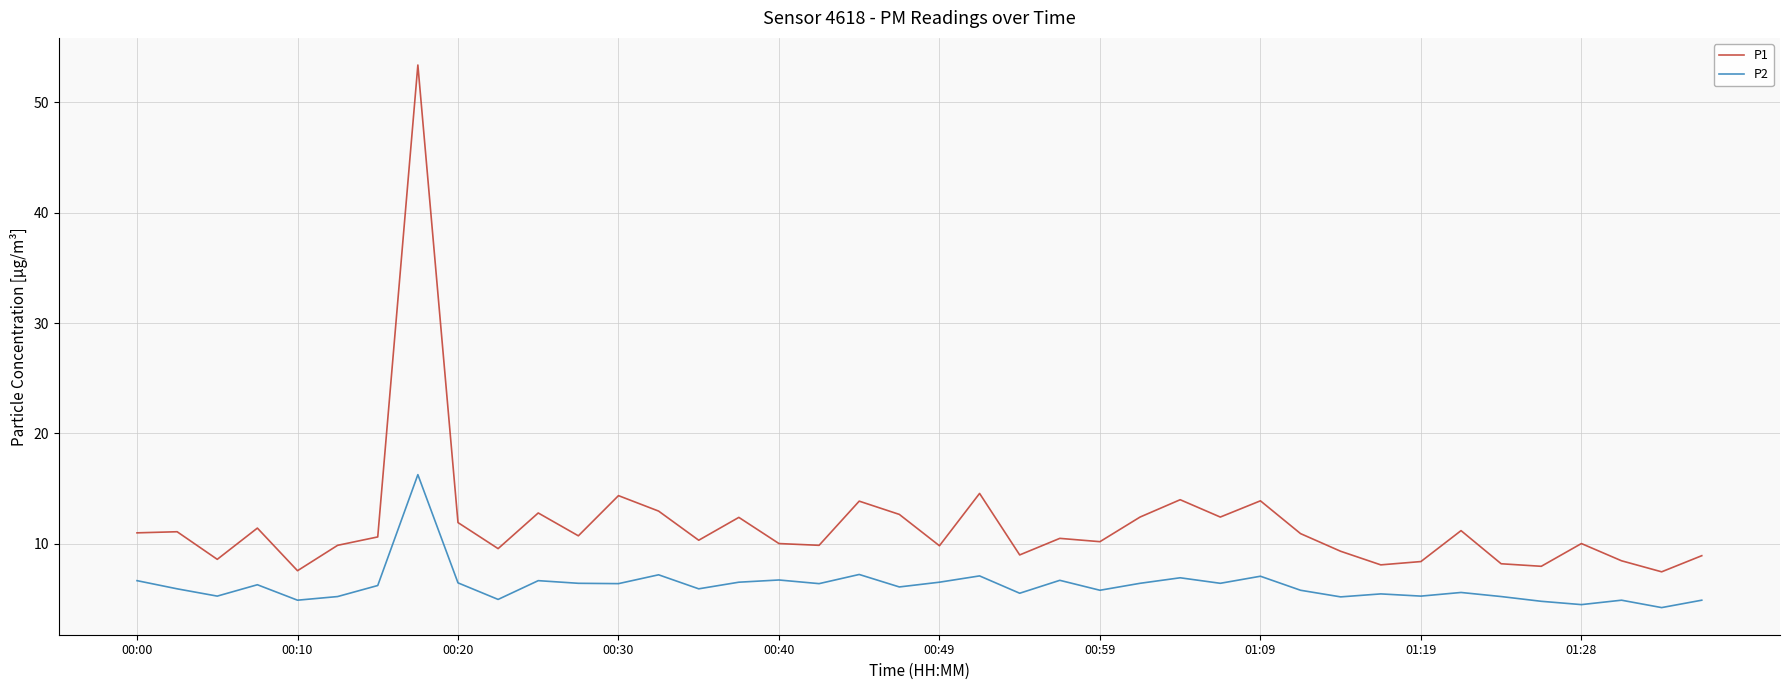

Does the chart display data point markers on the line(s)?

No